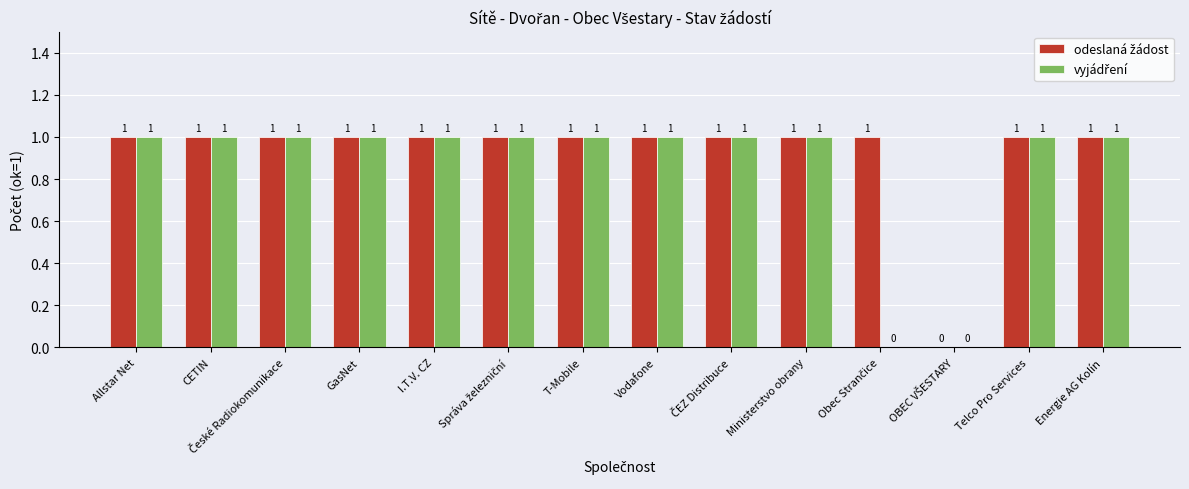

Are the bars grouped side by side (vs. stacked)?

Yes